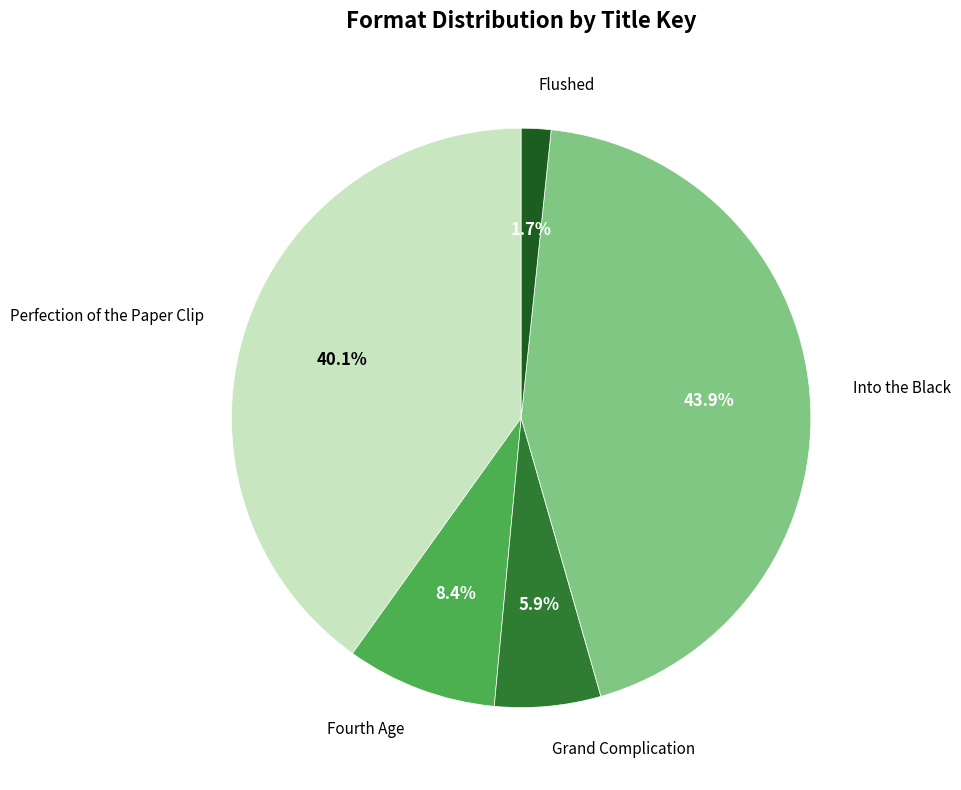

Does any single category account for the majority?

No